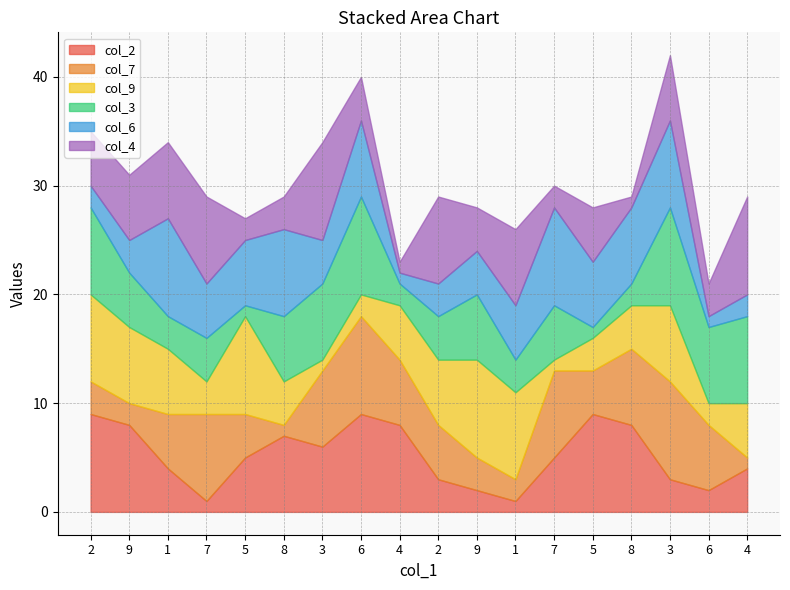

How many data points does each series have?

18